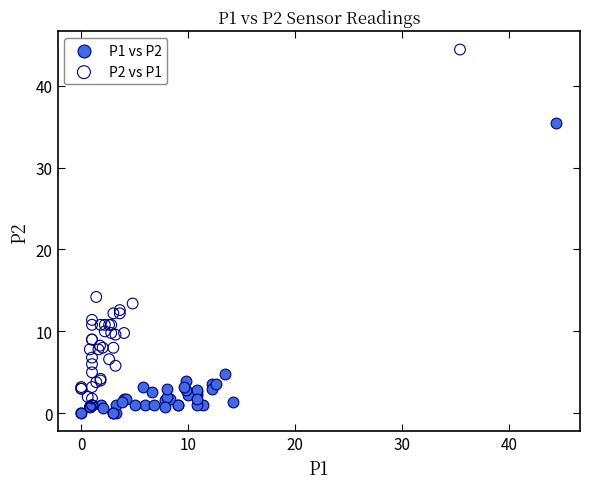

Which series contains the highest Y value?

P2 vs P1